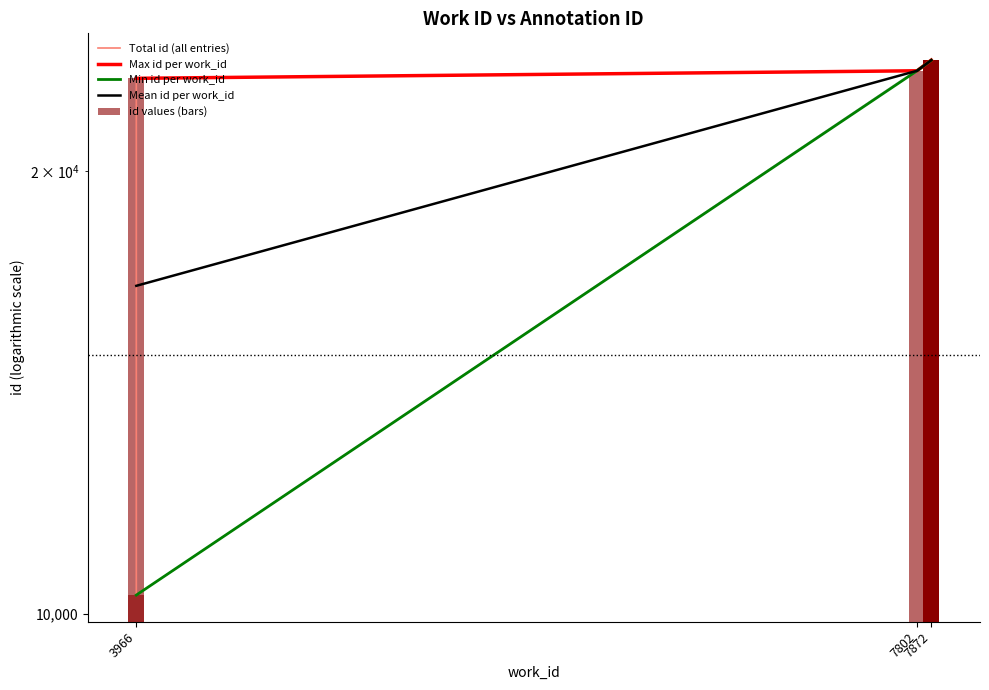

Reading left to right, what are all the values shown in this chart?

3966=10300	3966=23133	7802=23408	7872=23797	7872=23798	7872=23799	7872=23800	7872=23801	7872=23802	7872=23803